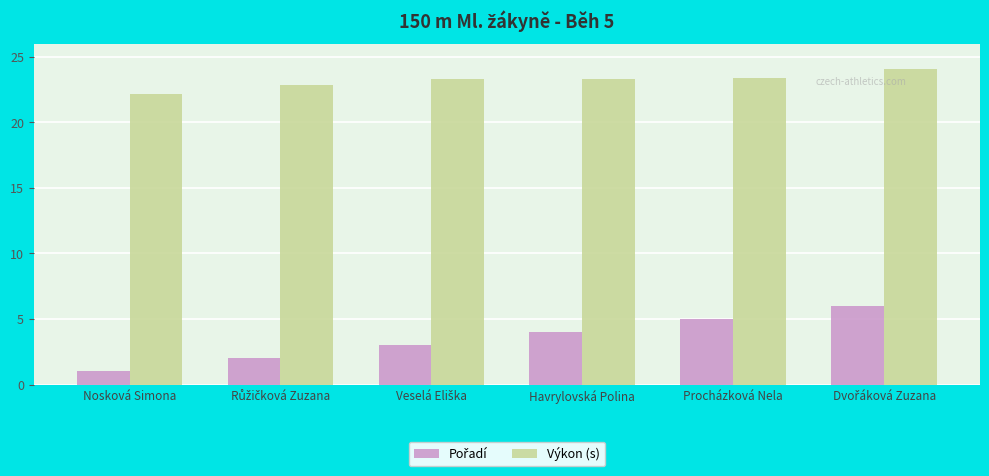

What is the difference between the second highest and minimum values in the Výkon (s) series?

1.2